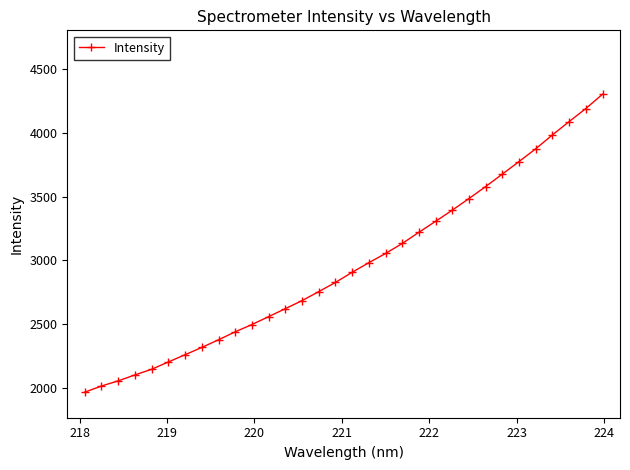

What is the sum of all values?

94790.0